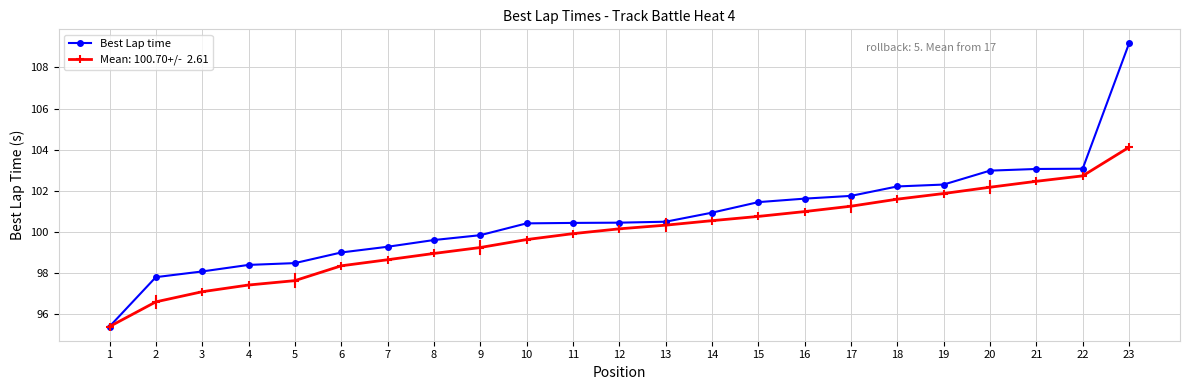

What is the difference between the highest and lowest values at 10?

0.8